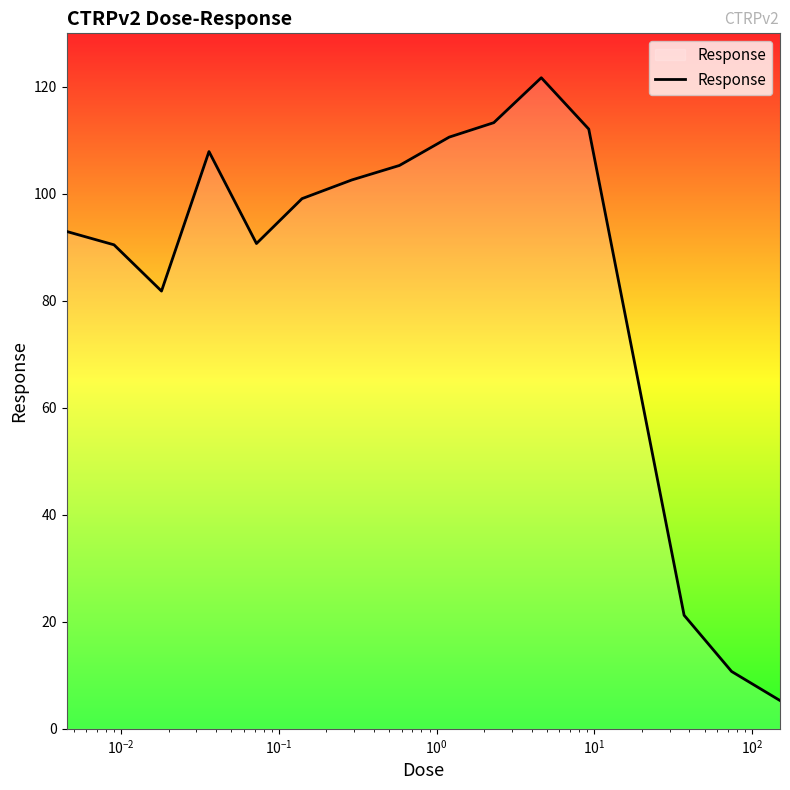

What is the maximum value shown in the chart?

121.7